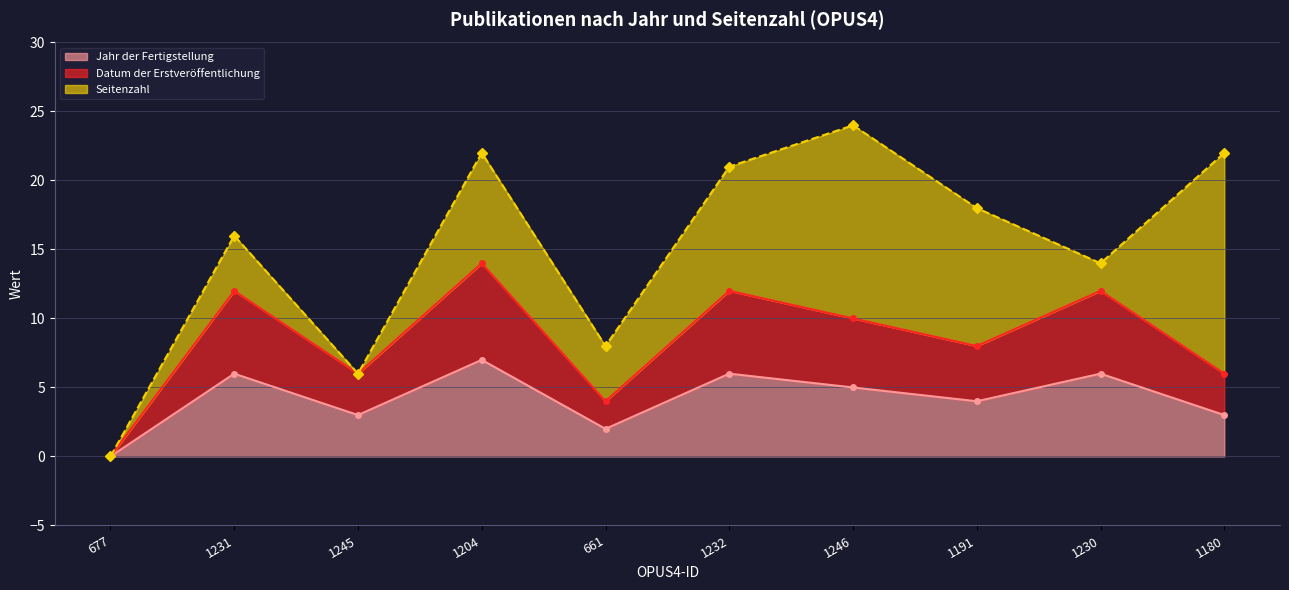

The value of Jahr der Fertigstellung at 1191 is 4. True or false?

True